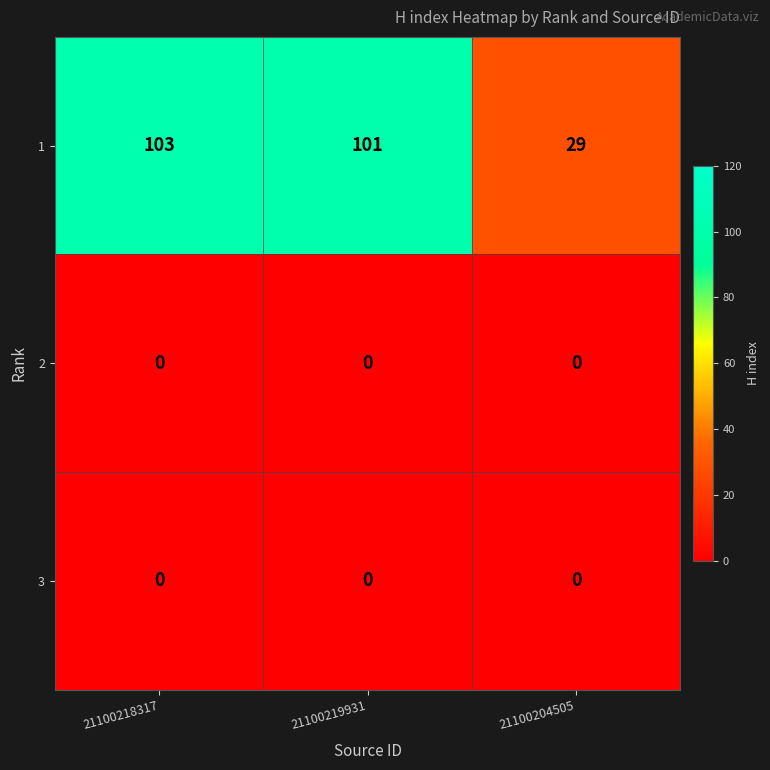

At which label is 1 closest to 66?

21100219931